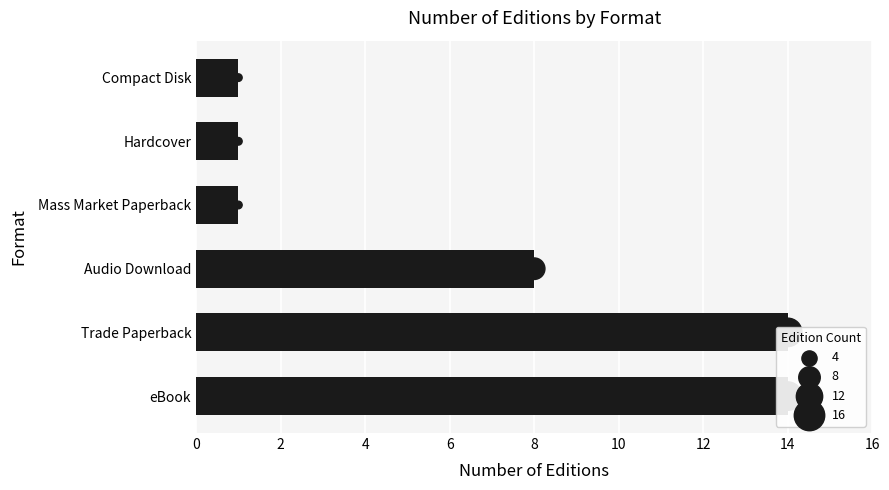

Approximately how many times larger is the value at Hardcover compared to Audio Download?

0.1